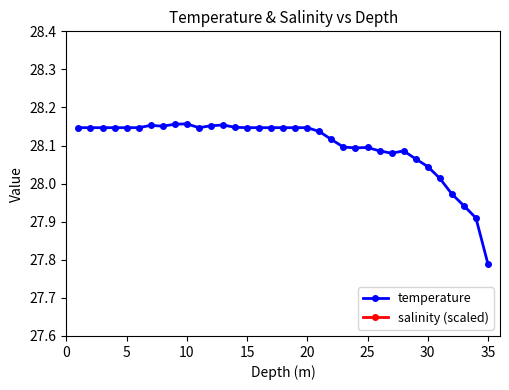

Which category has the lowest value in the temperature series?

35